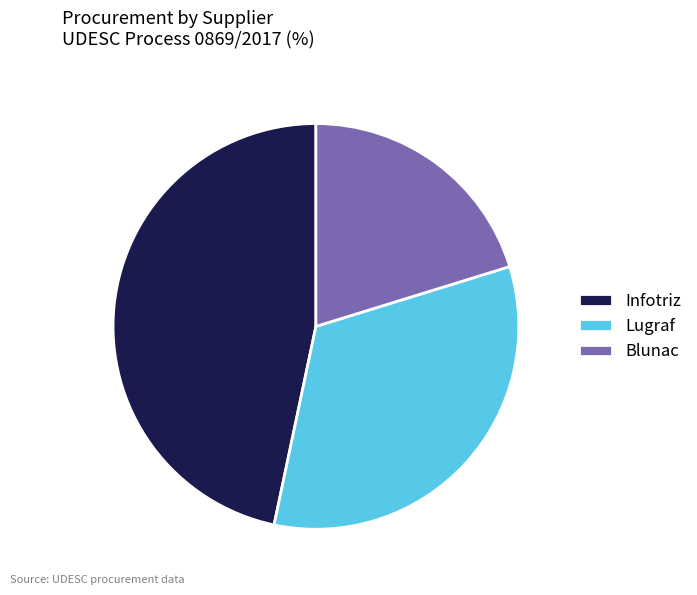

Is the sum of Infotriz and Blunac greater than half?

Yes